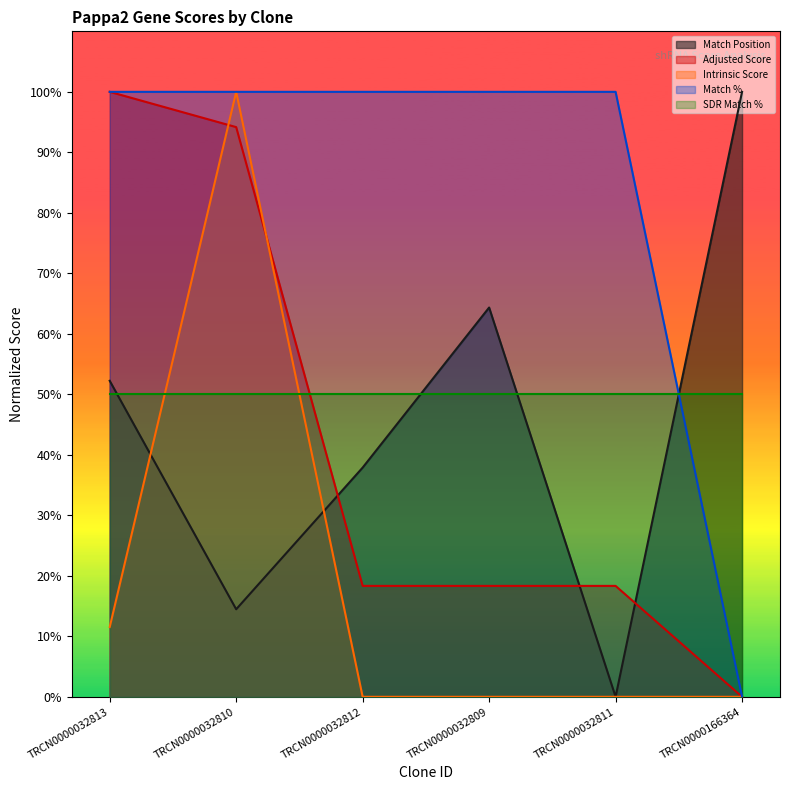

Which series has the largest total across all categories?

Match %